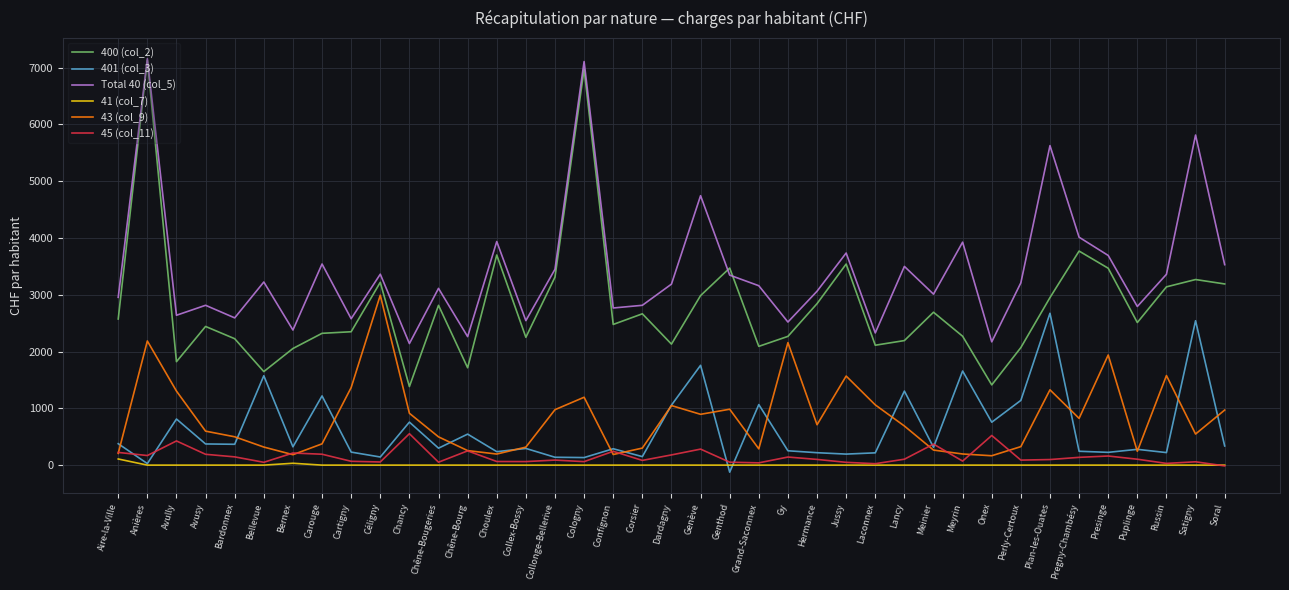

What is the difference between the highest and lowest values at Collex-Bossy?

2545.0